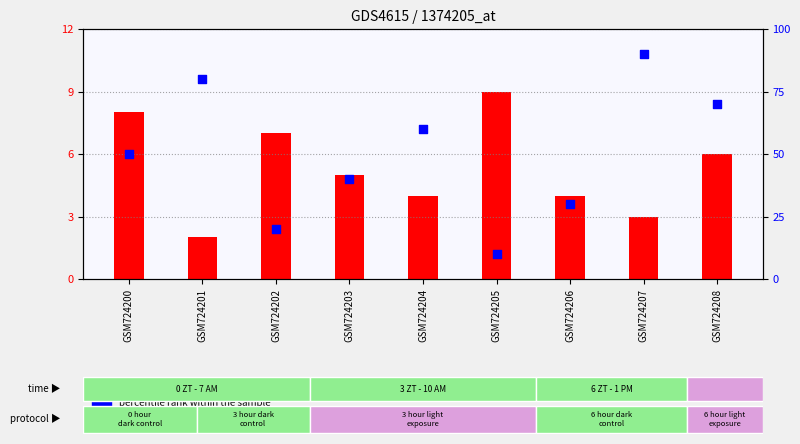

What are all the series names shown in the legend?

transformed count, percentile rank within the sample